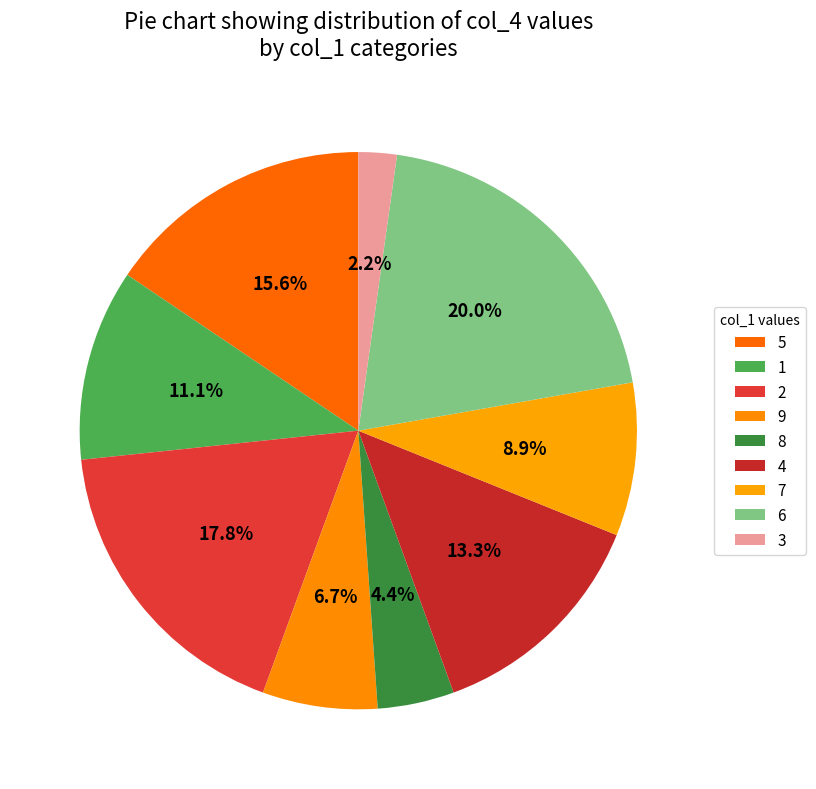

To the nearest percent, what percentage of the pie is 2?

18%